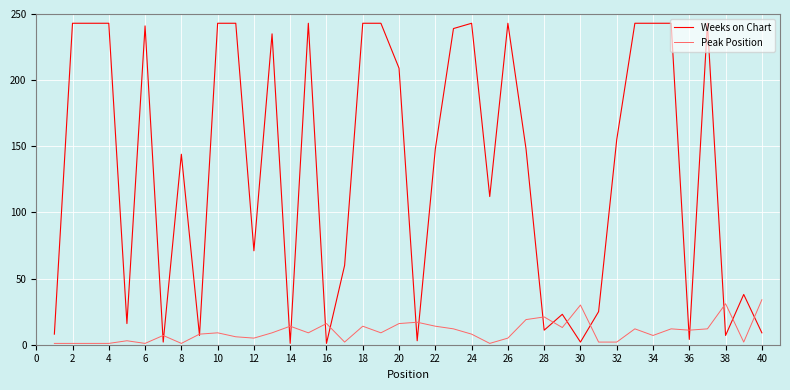

In Weeks on Chart, how many points are lower than both neighbors (excluding endpoints)?

12